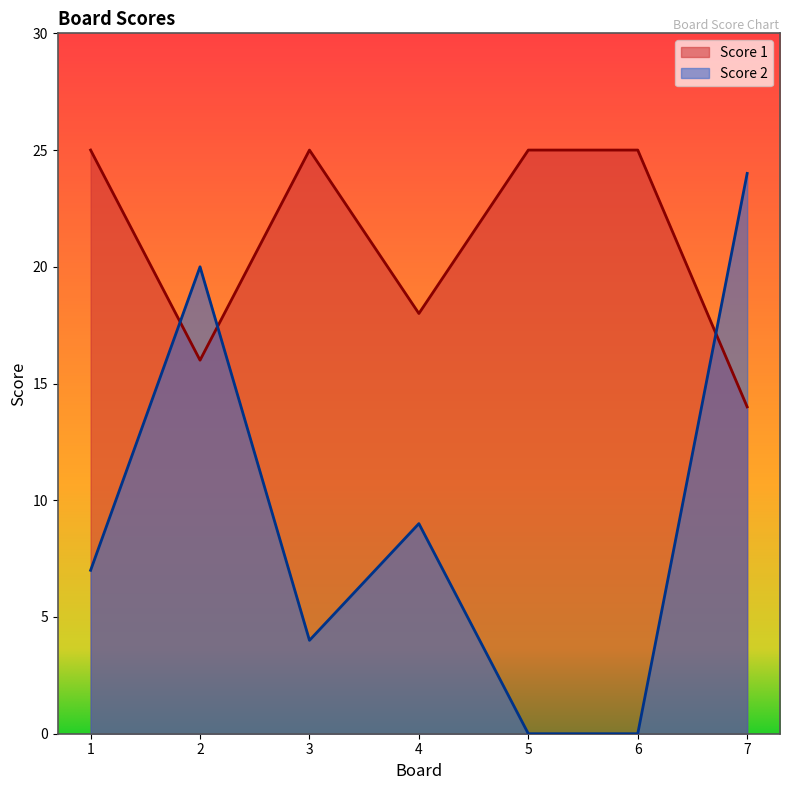

Which series has the largest range (max minus min)?

Score 2